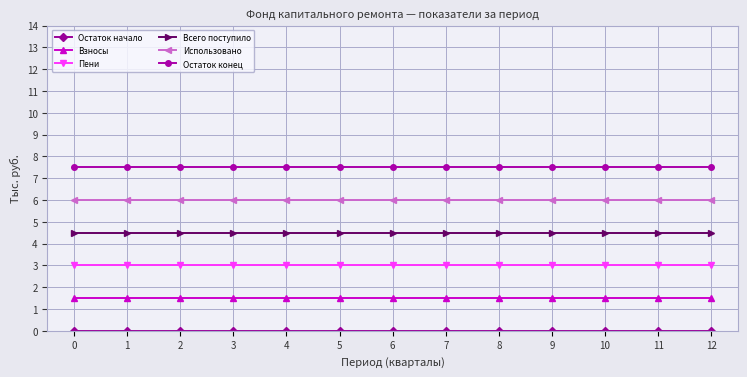

True or false: Пени and Остаток начало intersect in this chart.

False